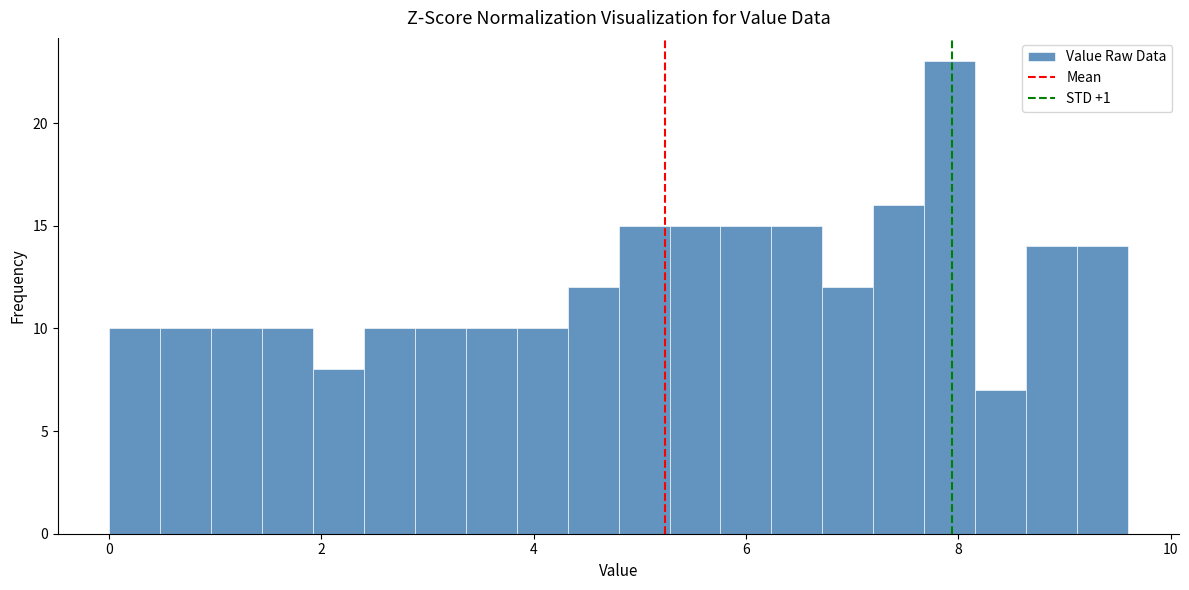

Read against the x-axis, roughly where is the centre of the tallest bar?

8.0